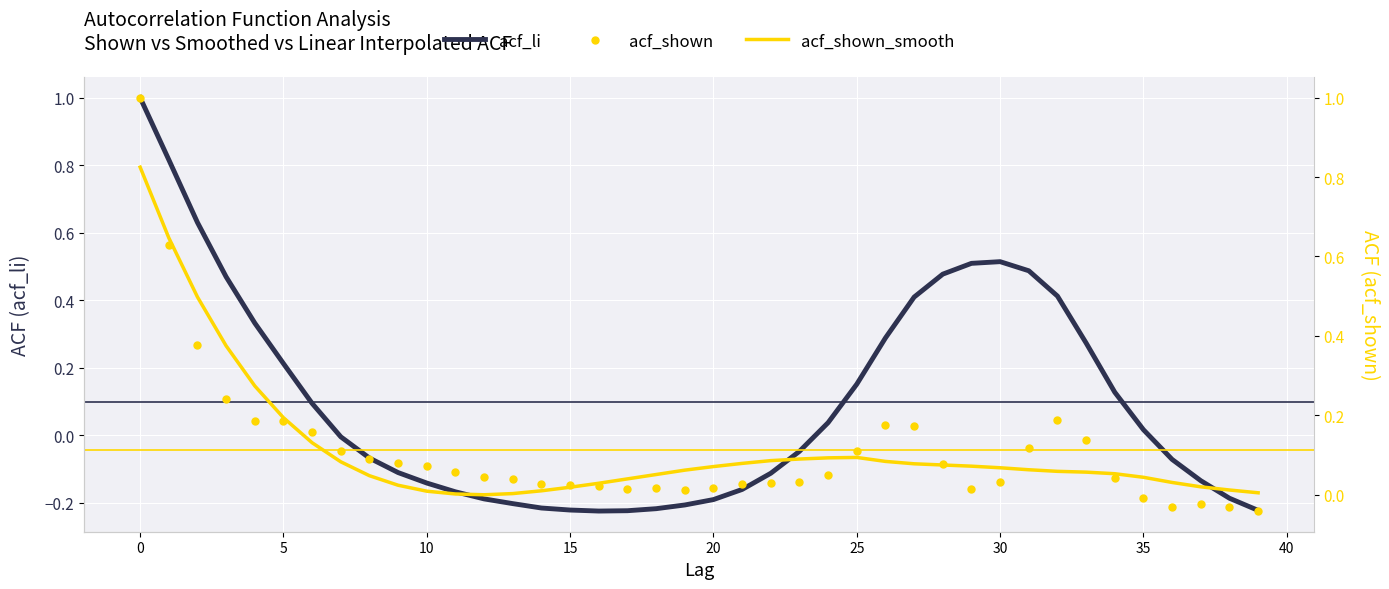

At how many categories does at least one series exceed 0?

40